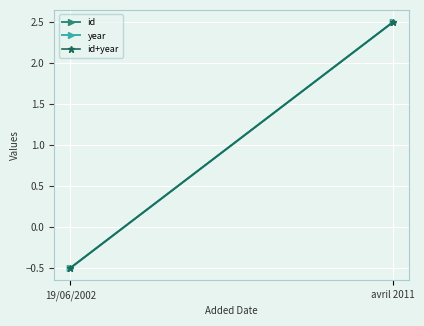

At how many categories does at least one series exceed 0?

1